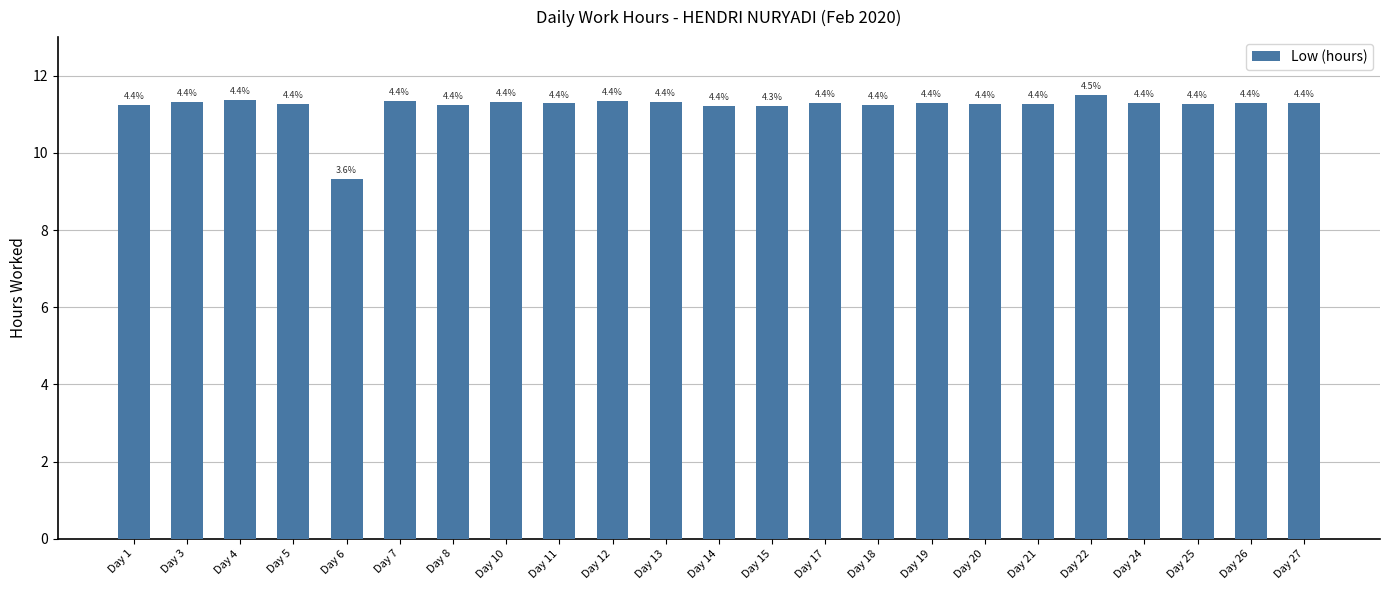

Which has a higher value, Day 25 or Day 27?

Day 27